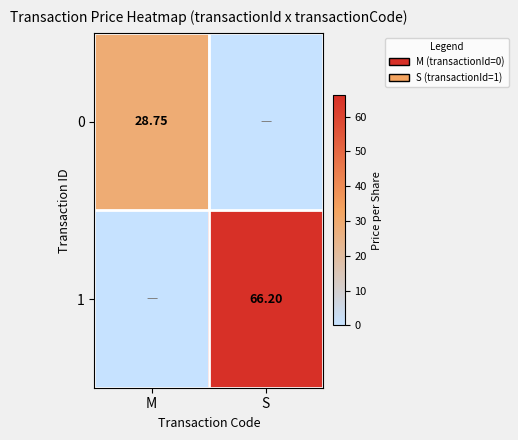

How many series are shown in this chart?

2